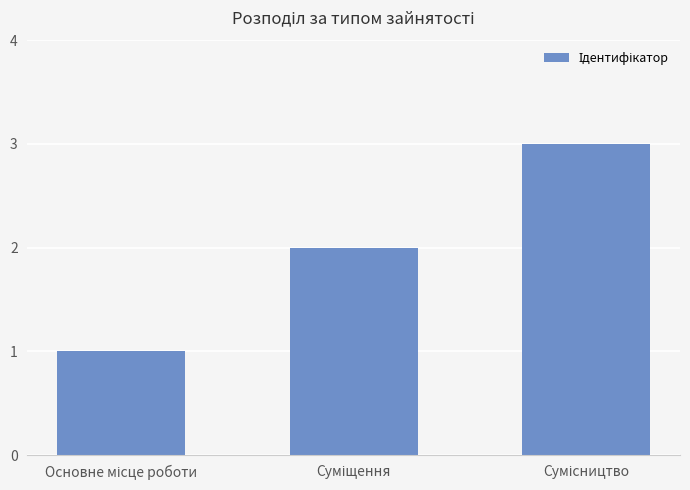

Reading left to right, what are all the values shown in this chart?

1	2	3